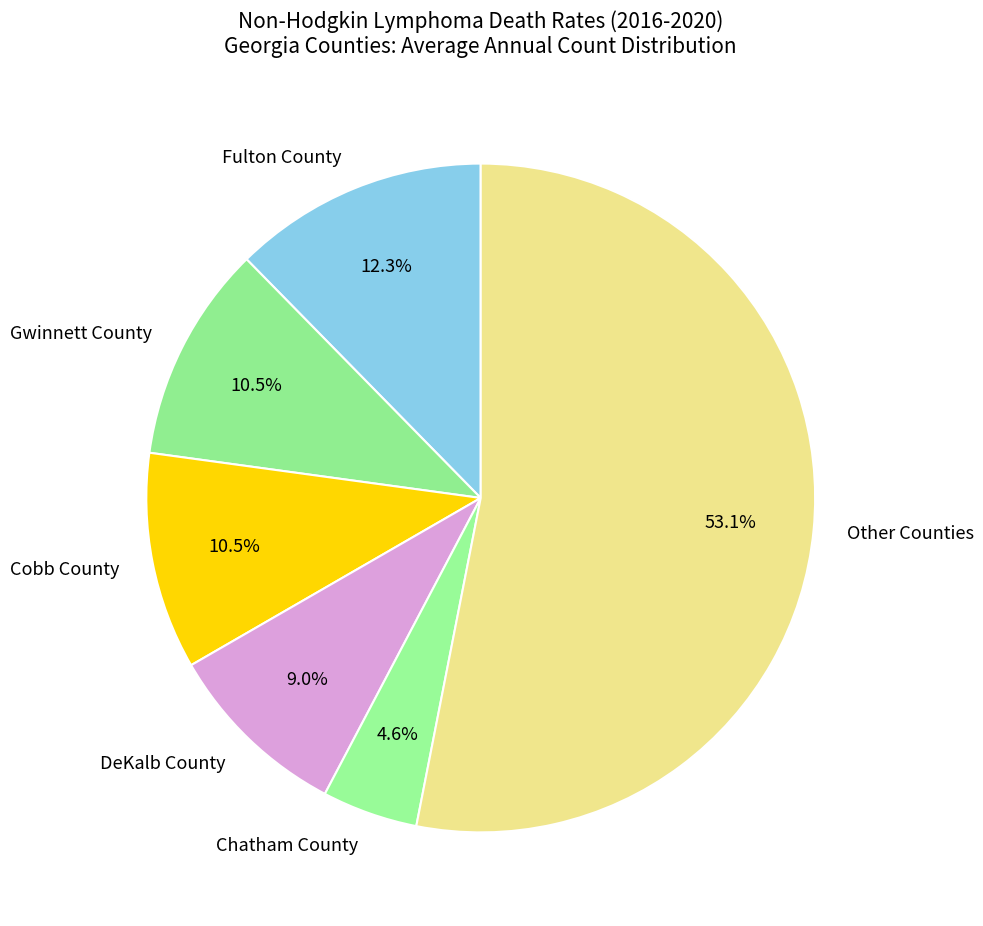

Does Fulton County account for over 50% of the chart?

No